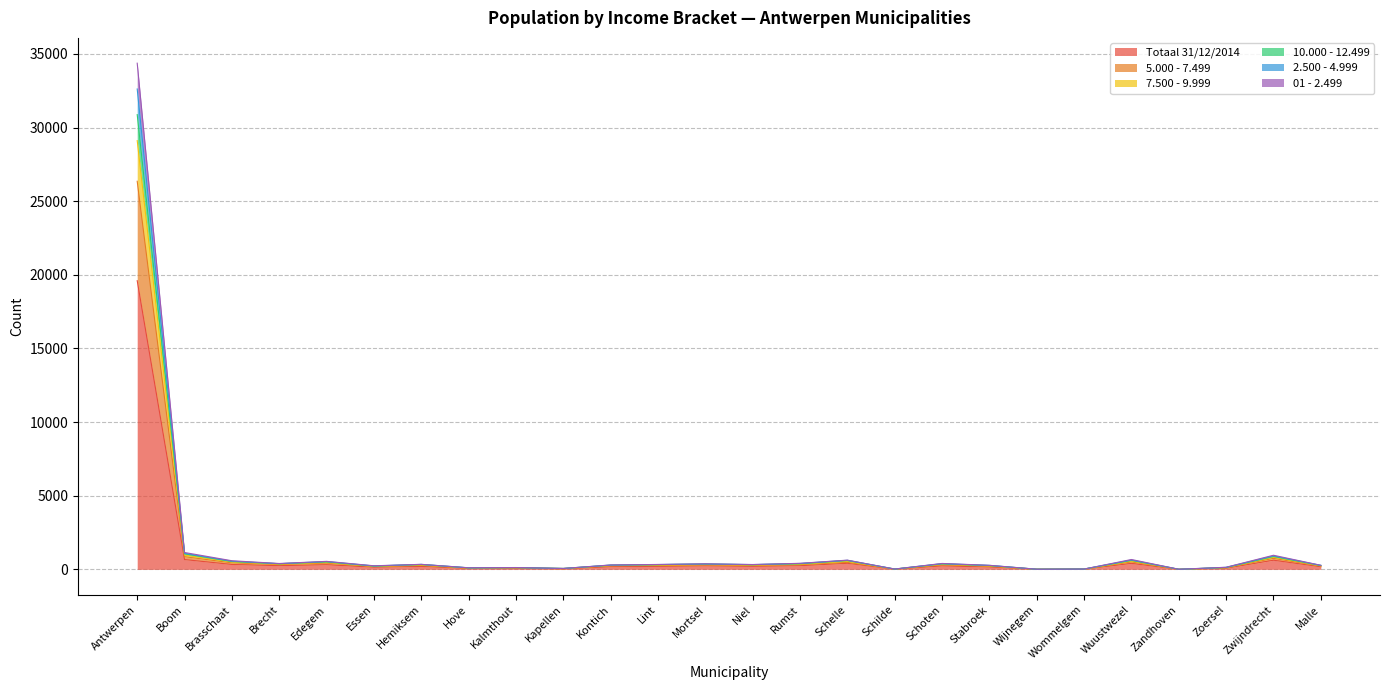

At which category is the sum across all series the highest?

Antwerpen